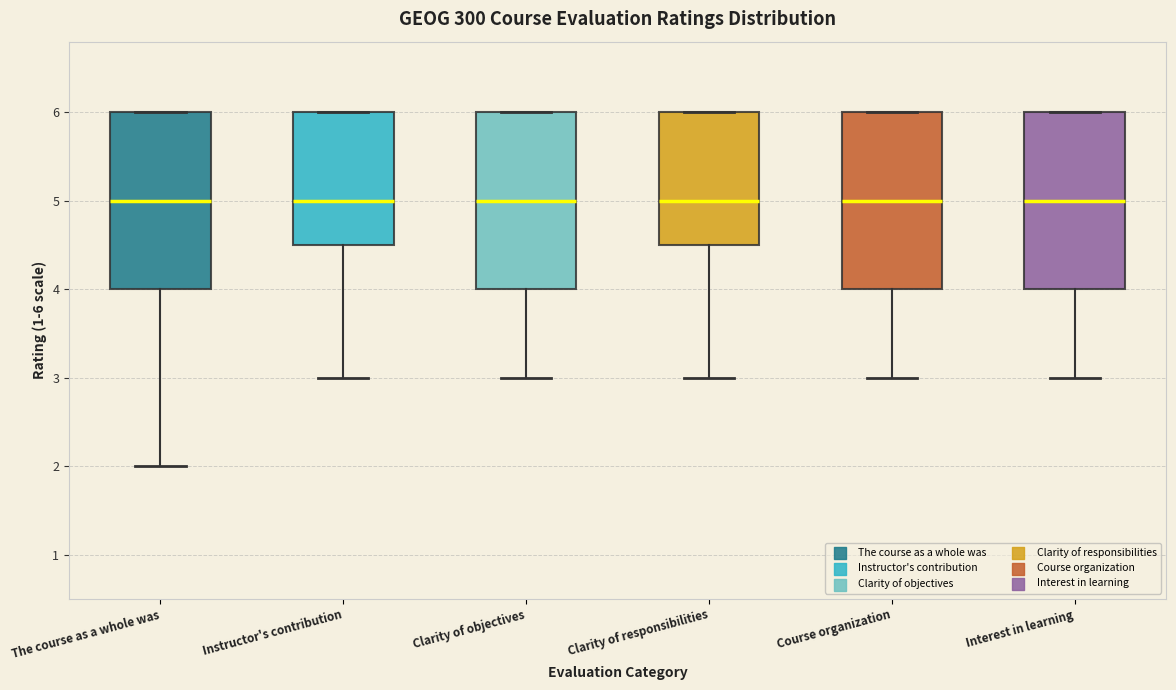

Reading left to right, read every box against the y-axis: the position of its median line, the range the box covers, and the ends of its whiskers. The values are not printed on the chart, so give them approximately, as read against the axis.

The course as a whole was: median 5.0, box 4.0 to 6.0, whiskers 2.0 to 6.0
Instructor's contribution: median 5.0, box 4.5 to 6.0, whiskers 3.0 to 6.0
Clarity of objectives: median 5.0, box 4.0 to 6.0, whiskers 3.0 to 6.0
Clarity of responsibilities: median 5.0, box 4.5 to 6.0, whiskers 3.0 to 6.0
Course organization: median 5.0, box 4.0 to 6.0, whiskers 3.0 to 6.0
Interest in learning: median 5.0, box 4.0 to 6.0, whiskers 3.0 to 6.0